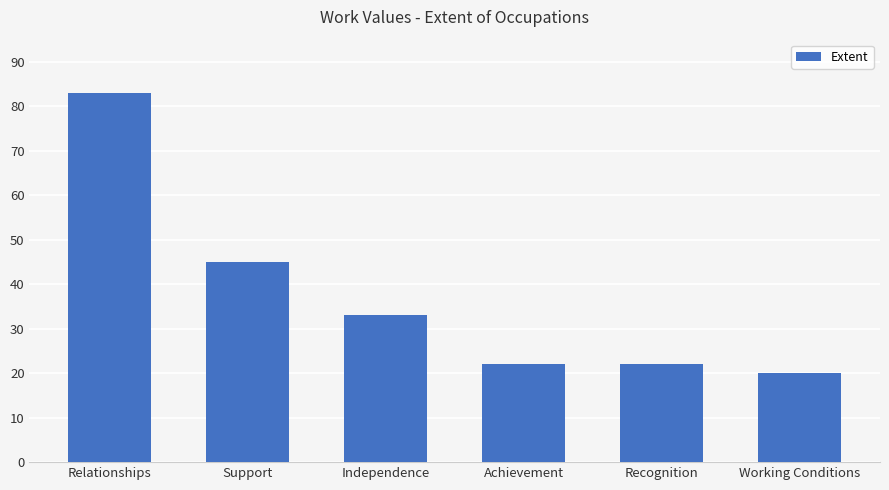

Where is the data nearest to the value 51?

Support